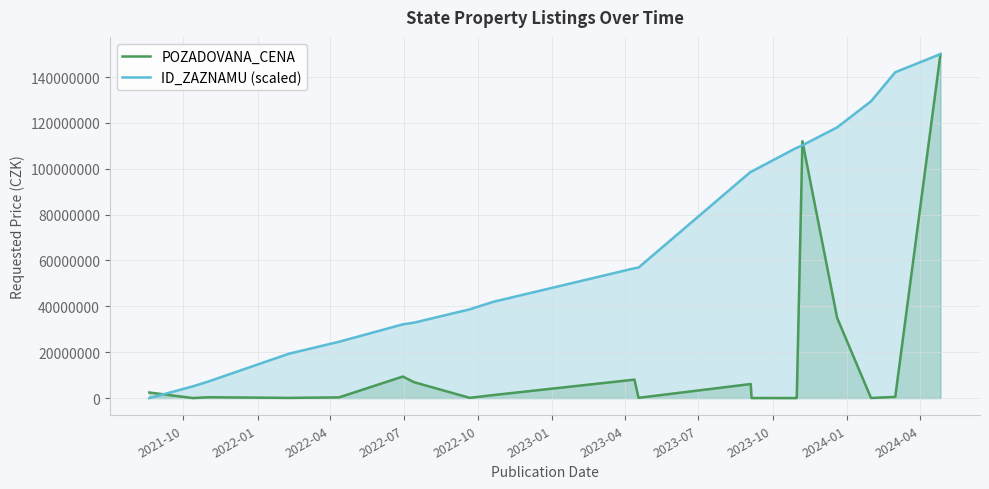

True or false: POZADOVANA_CENA has a value of 419485.9 at 15.

False